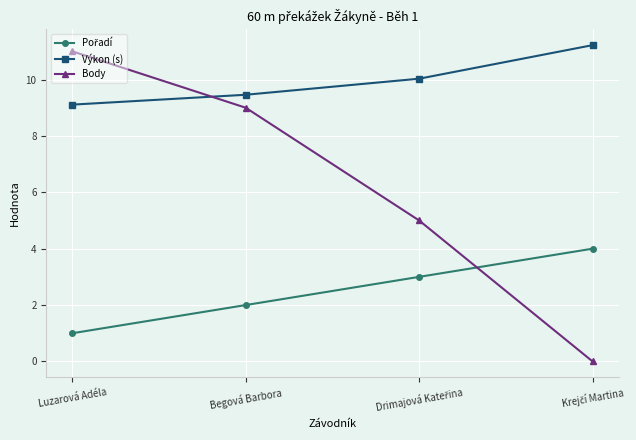

Is it true that Body equals 15.6 at Luzarová Adéla?

False